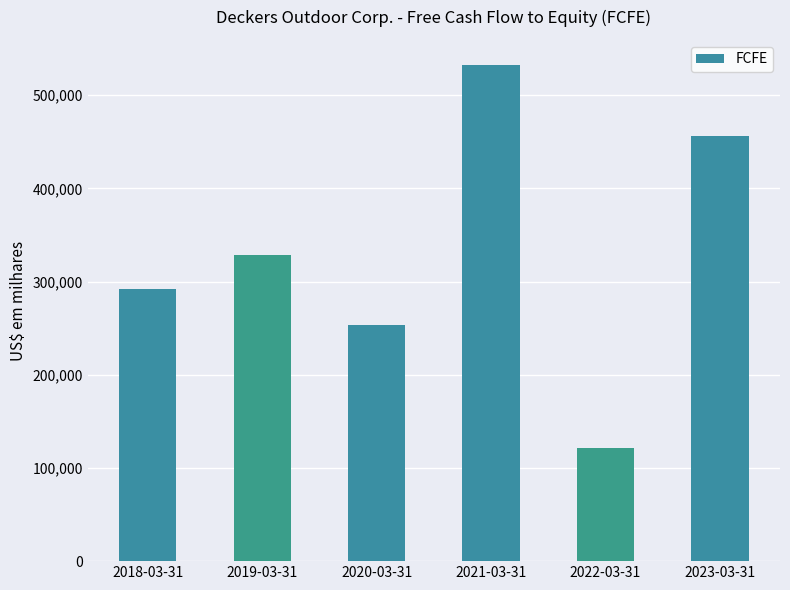

What value does the data have at 2021-03-31, to the nearest 50?

532750